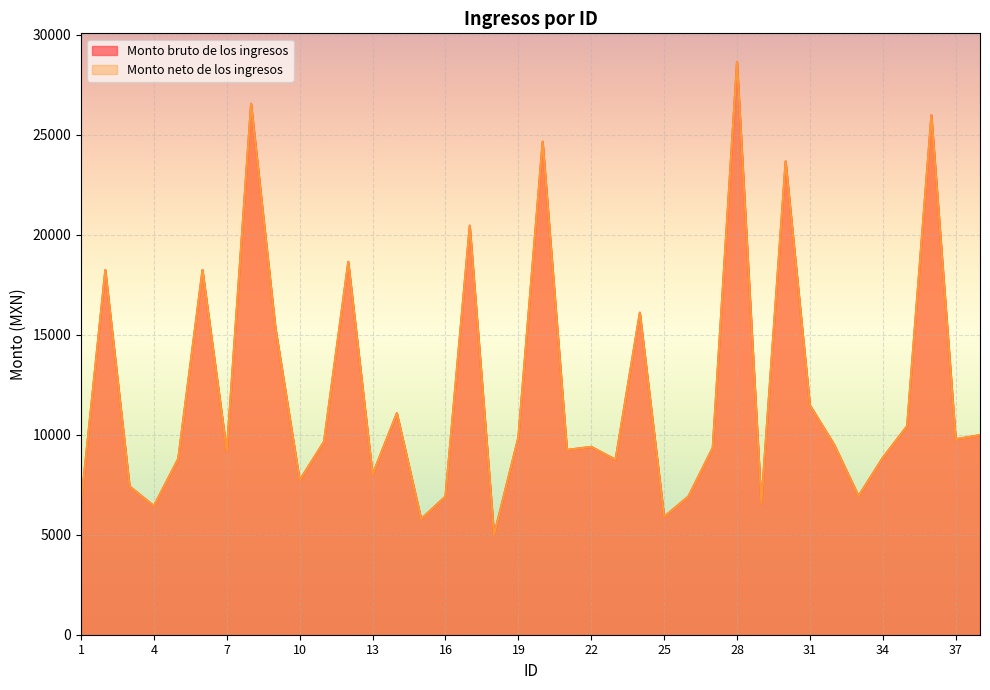

True or false: Monto bruto de los ingresos has a value of 7526.0 at 6.

False